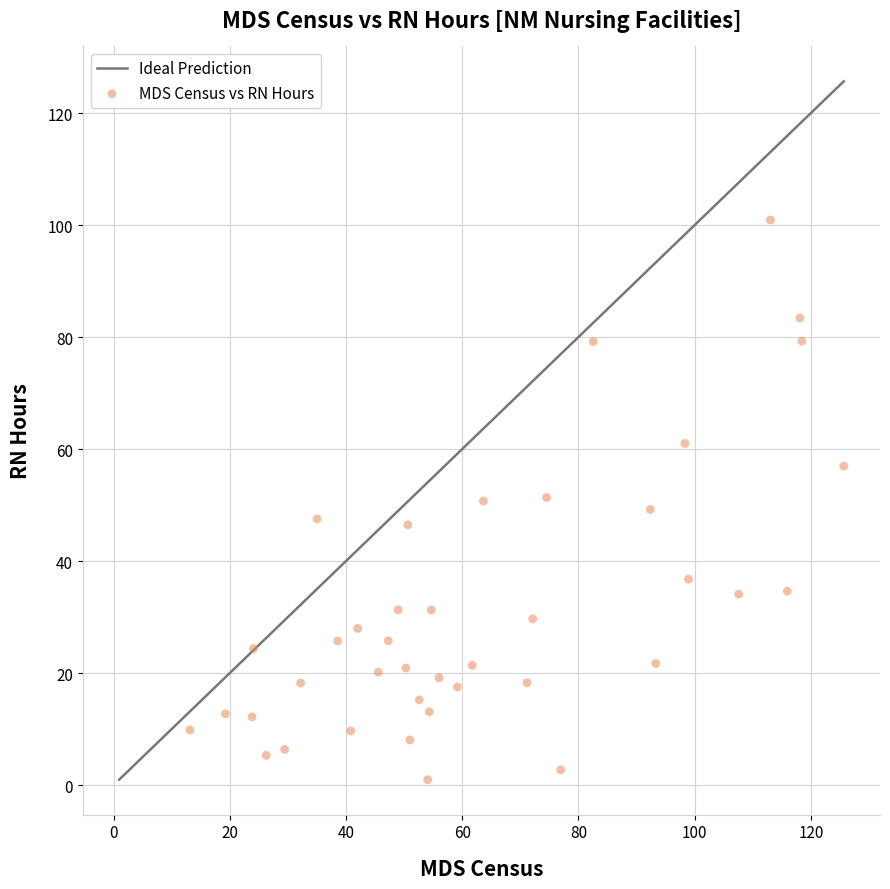

What is the range of X values (max minus min)?

112.5